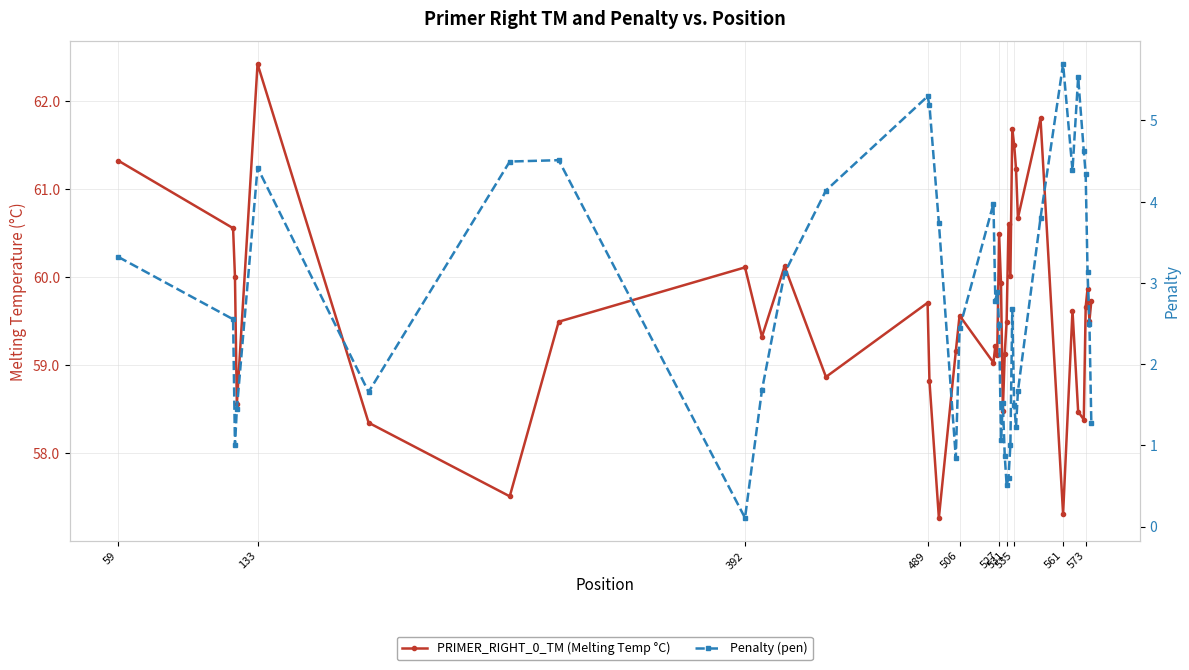

The value of Penalty (pen) at 59 is 5.7. True or false?

False